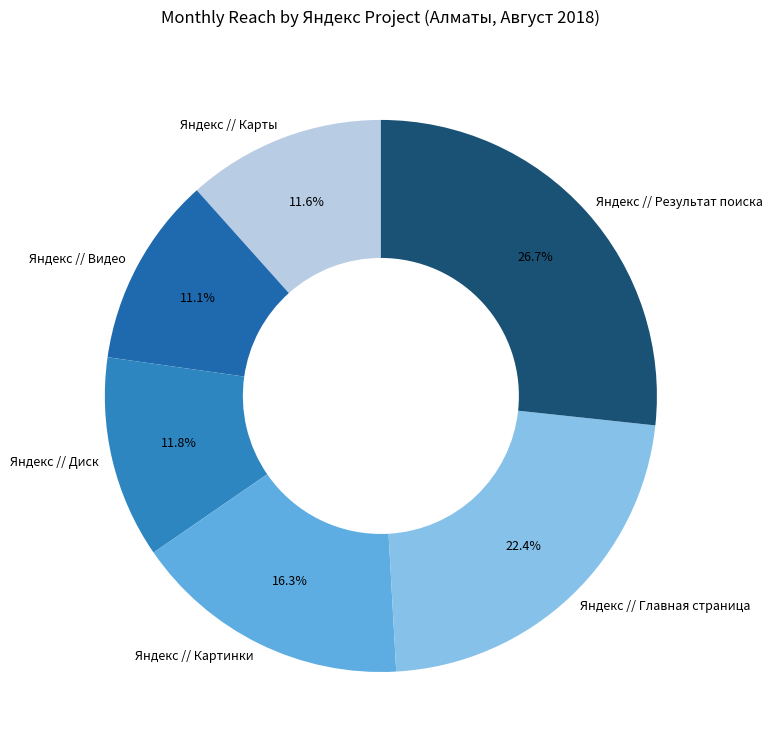

Which category has the biggest portion of the pie?

Яндекс // Результат поиска